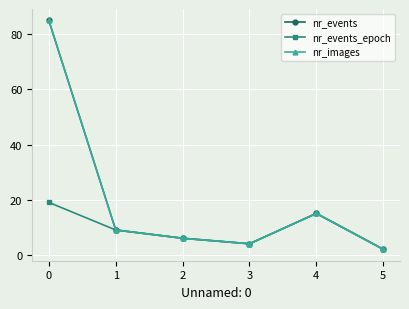

Is this an area chart (filled region under the line)?

No